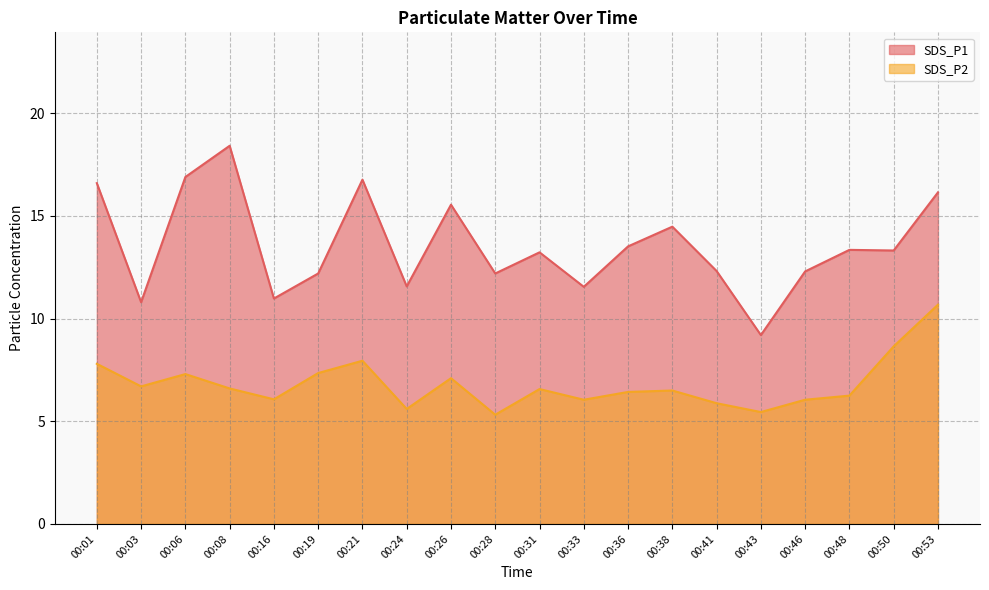

Is it true that SDS_P1 equals 18.7 at 00:16?

False